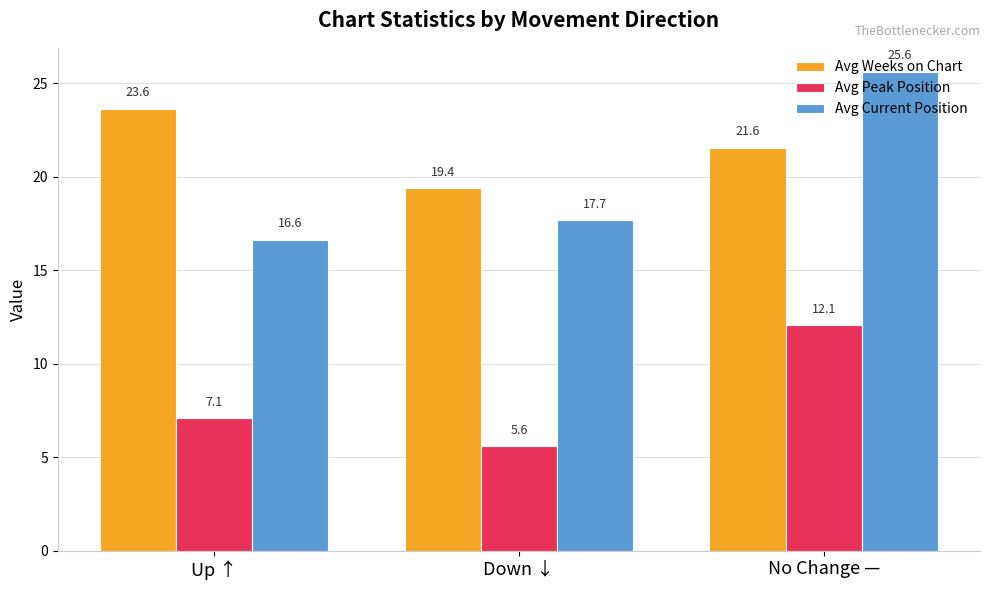

What is the value of the Avg Weeks on Chart bar at the 3rd from the left?

21.6